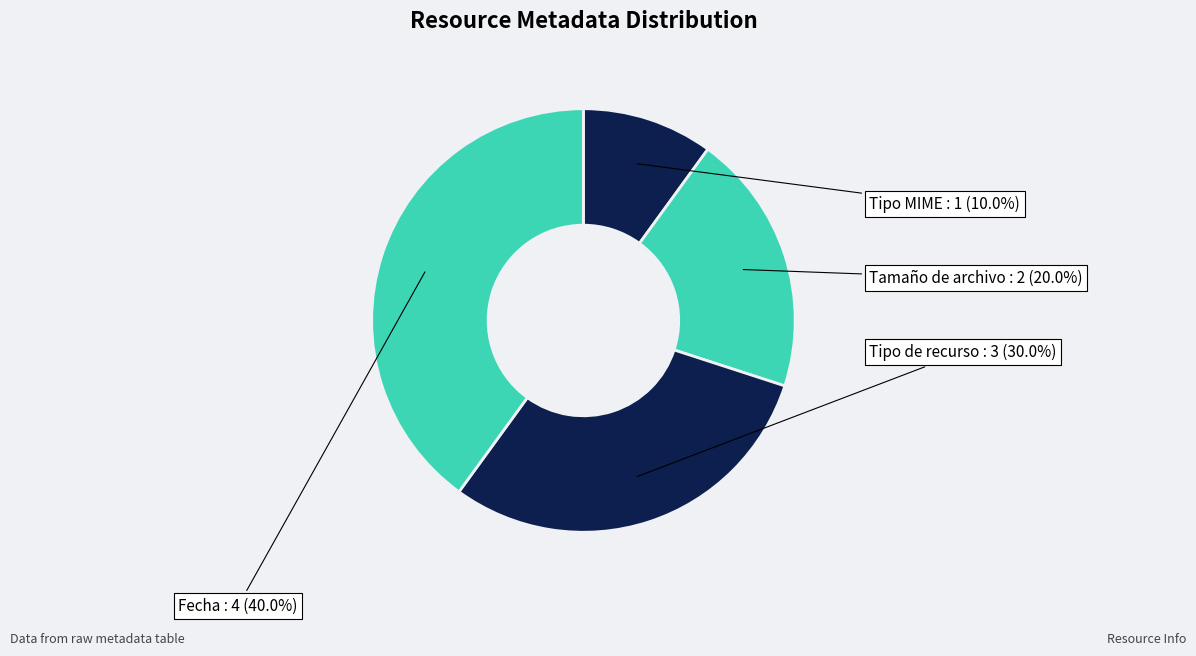

What is the ratio of the value at Fecha to the value at Tipo de recurso?

1.3